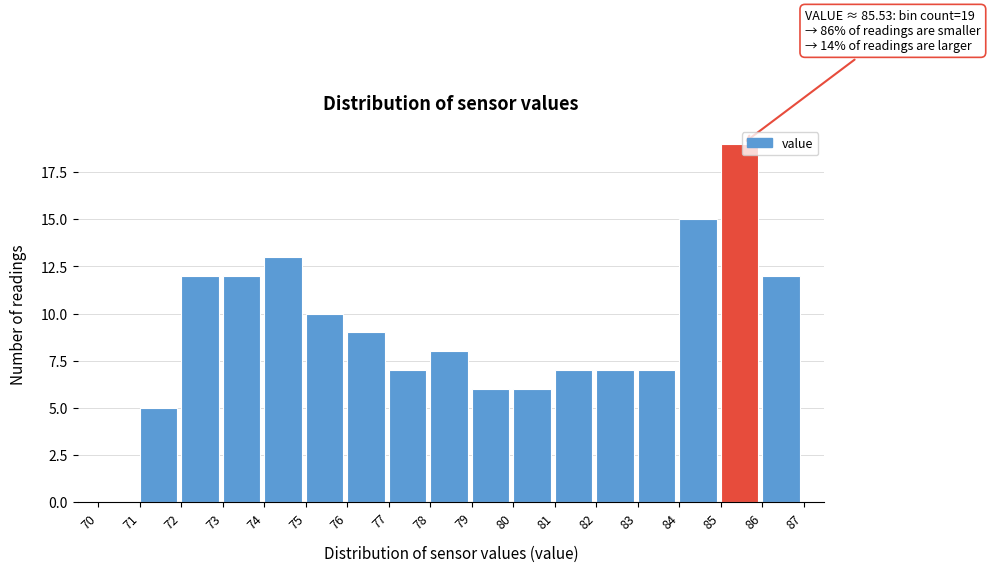

Which range on the x-axis has the tallest bar?

85 to 86